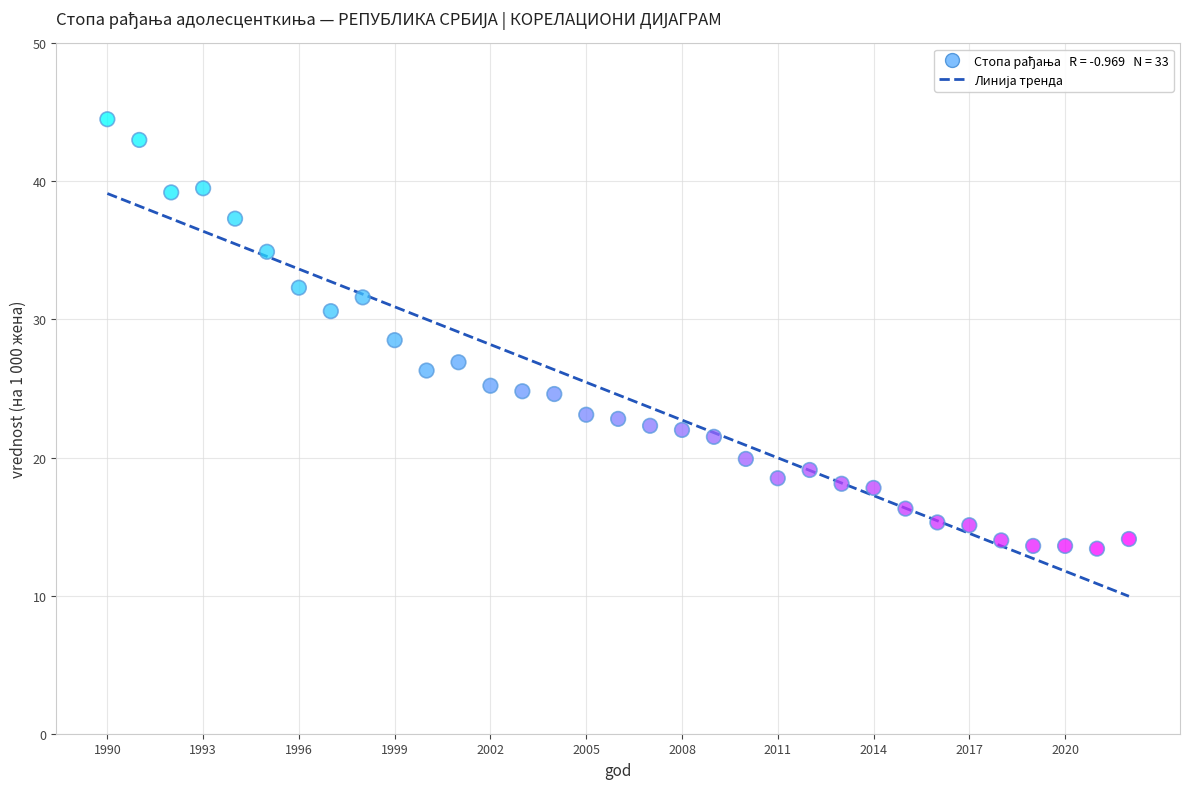

What Y value in the scatter plot is closest to 28?

28.5